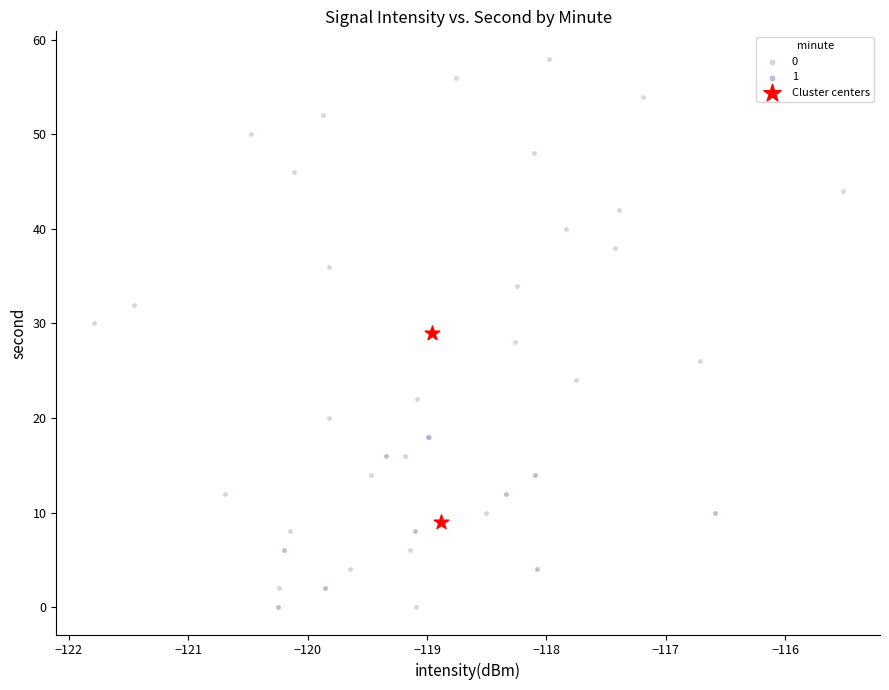

What are all the series names shown in the legend?

0, 1, Cluster centers